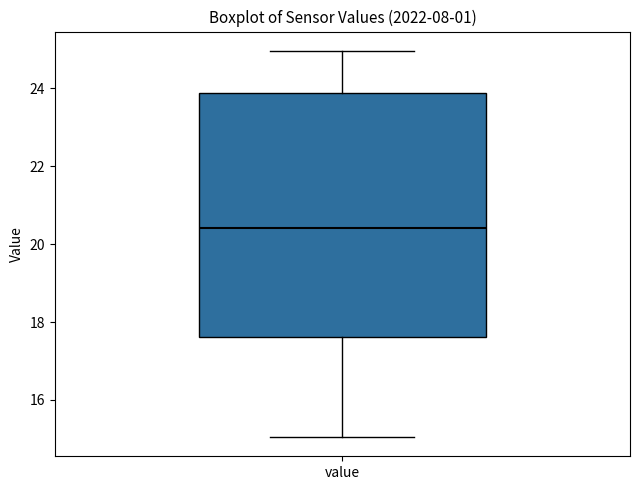

Read this box plot against the y-axis: the position of the median line, the range covered by the box, and the ends of both whiskers. The values are not printed on the chart, so give them approximately, as read against the axis.

median 20.4, box 17.6 to 23.8, whiskers 15.0 to 25.0